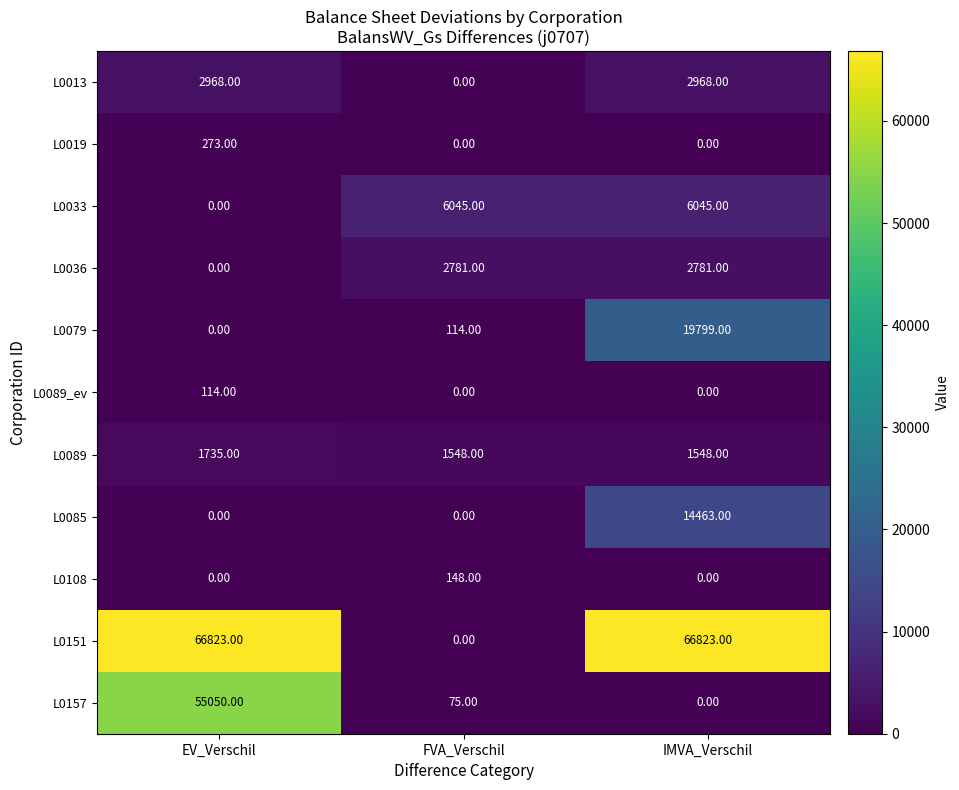

Which series has the widest spread of values?

L0151